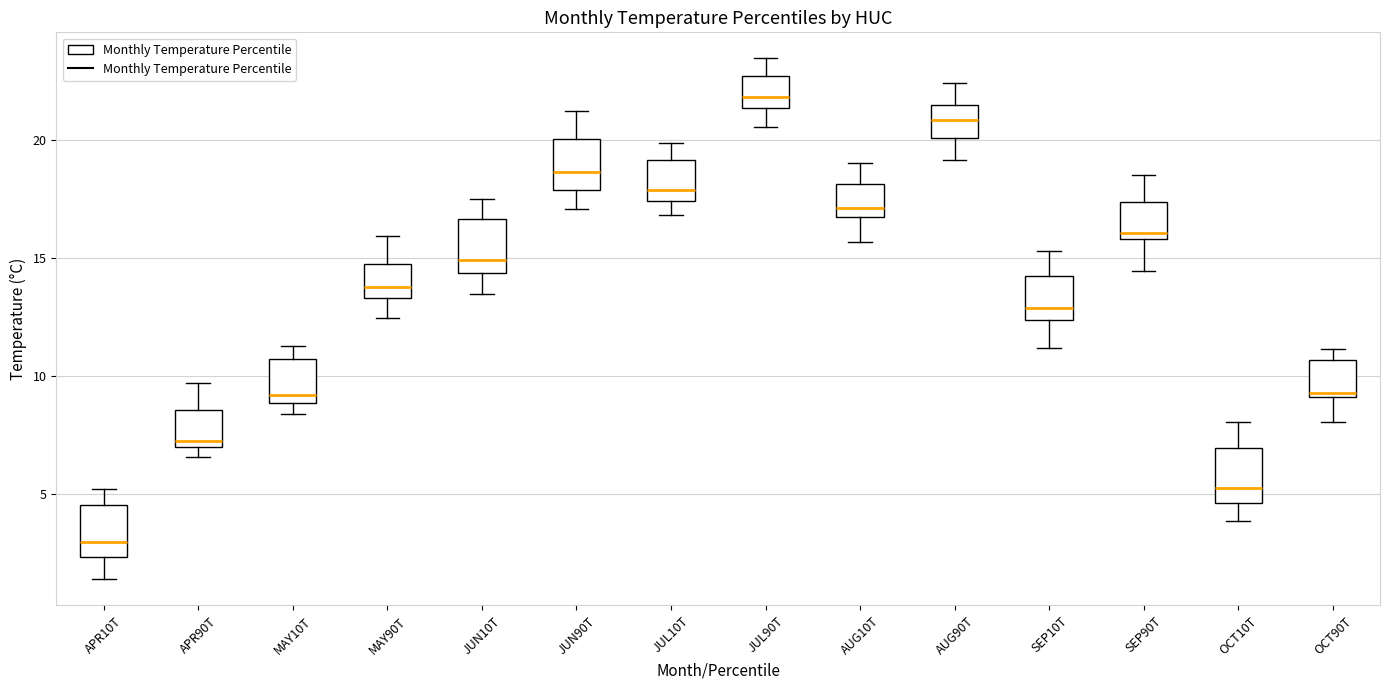

Reading left to right, transcribe this box plot: for each box, give where its median line is, the range the box spans, and where its two whiskers end, as read against the y-axis. The values are not printed on the chart, so give them approximately, as read against the axis.

APR10T: median 3.0, box 2.5 to 4.5, whiskers 1.5 to 5.0
APR90T: median 7.5, box 7.0 to 8.5, whiskers 6.5 to 9.5
MAY10T: median 9.0 (just above the box's lower edge), box 9.0 to 10.5, whiskers 8.5 to 11.5
MAY90T: median 14.0, box 13.5 to 14.5, whiskers 12.5 to 16.0
JUN10T: median 15.0, box 14.5 to 16.5, whiskers 13.5 to 17.5
JUN90T: median 18.5, box 18.0 to 20.0, whiskers 17.0 to 21.0
JUL10T: median 18.0, box 17.5 to 19.0, whiskers 17.0 to 20.0
JUL90T: median 22.0, box 21.5 to 22.5, whiskers 20.5 to 23.5
AUG10T: median 17.0, box 16.5 to 18.0, whiskers 15.5 to 19.0
AUG90T: median 21.0, box 20.0 to 21.5, whiskers 19.0 to 22.5
SEP10T: median 13.0, box 12.5 to 14.0, whiskers 11.0 to 15.5
SEP90T: median 16.0 (just above the box's lower edge), box 16.0 to 17.5, whiskers 14.5 to 18.5
OCT10T: median 5.5, box 4.5 to 7.0, whiskers 4.0 to 8.0
OCT90T: median 9.5, box 9.0 to 10.5, whiskers 8.0 to 11.0